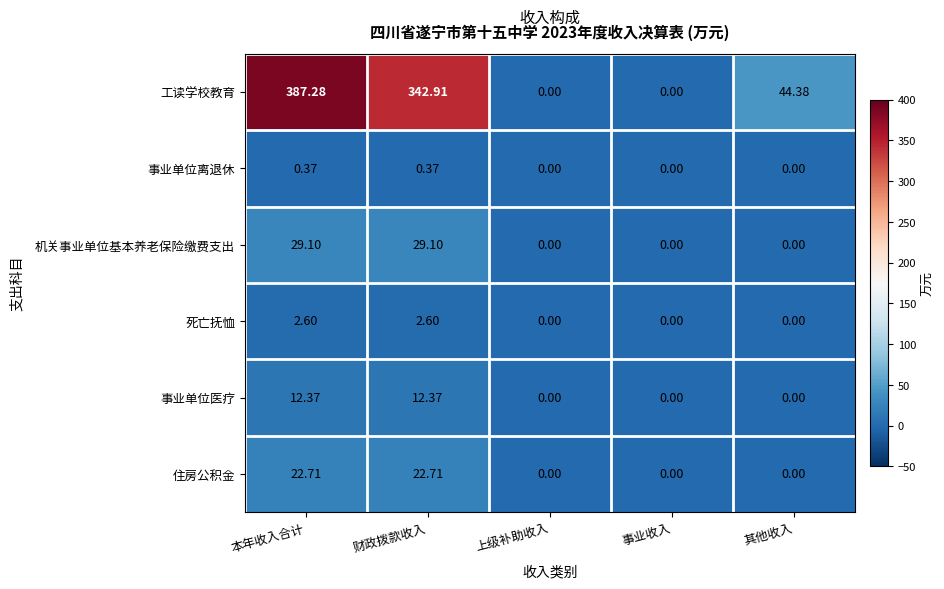

At which category is the sum across all series the highest?

本年收入合计